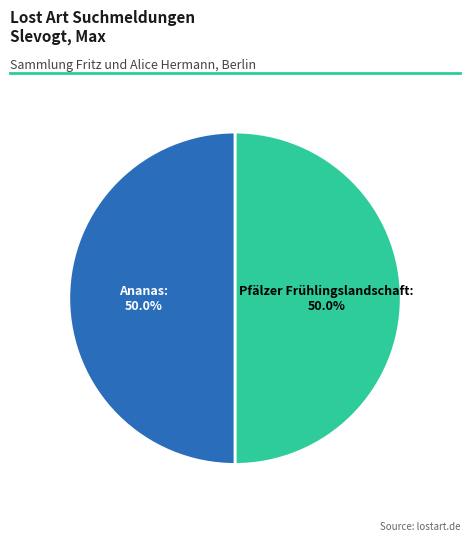

Count the number of slices in the pie.

2